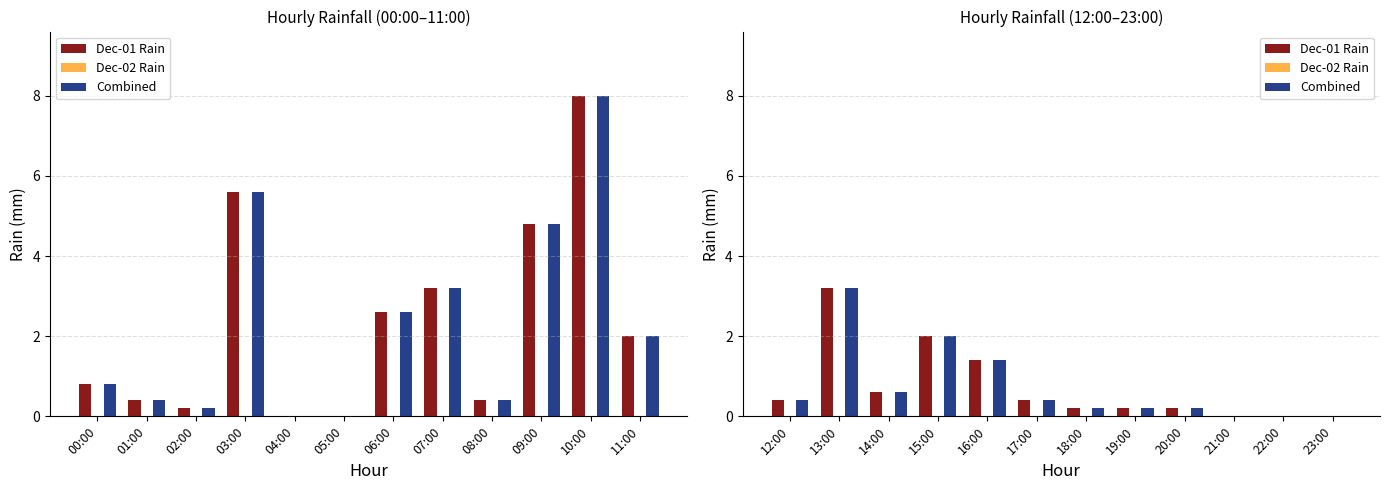

Does the chart contain stacked bars?

No